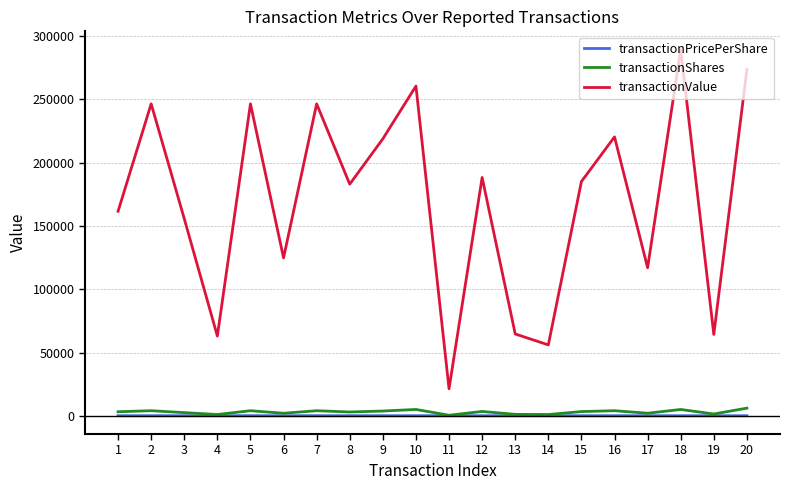

The value of transactionValue at 1 is 161632.0. True or false?

True